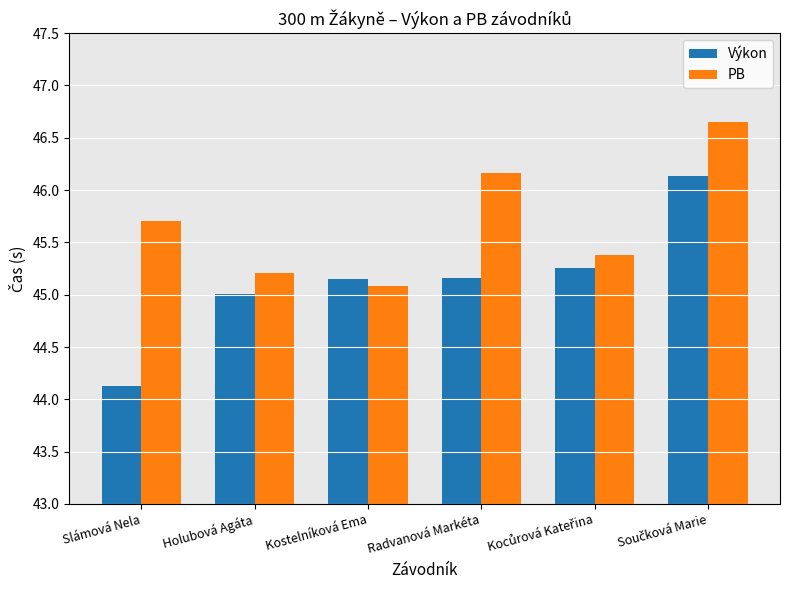

Rank the series by their maximum value, from highest to lowest.

PB, Výkon